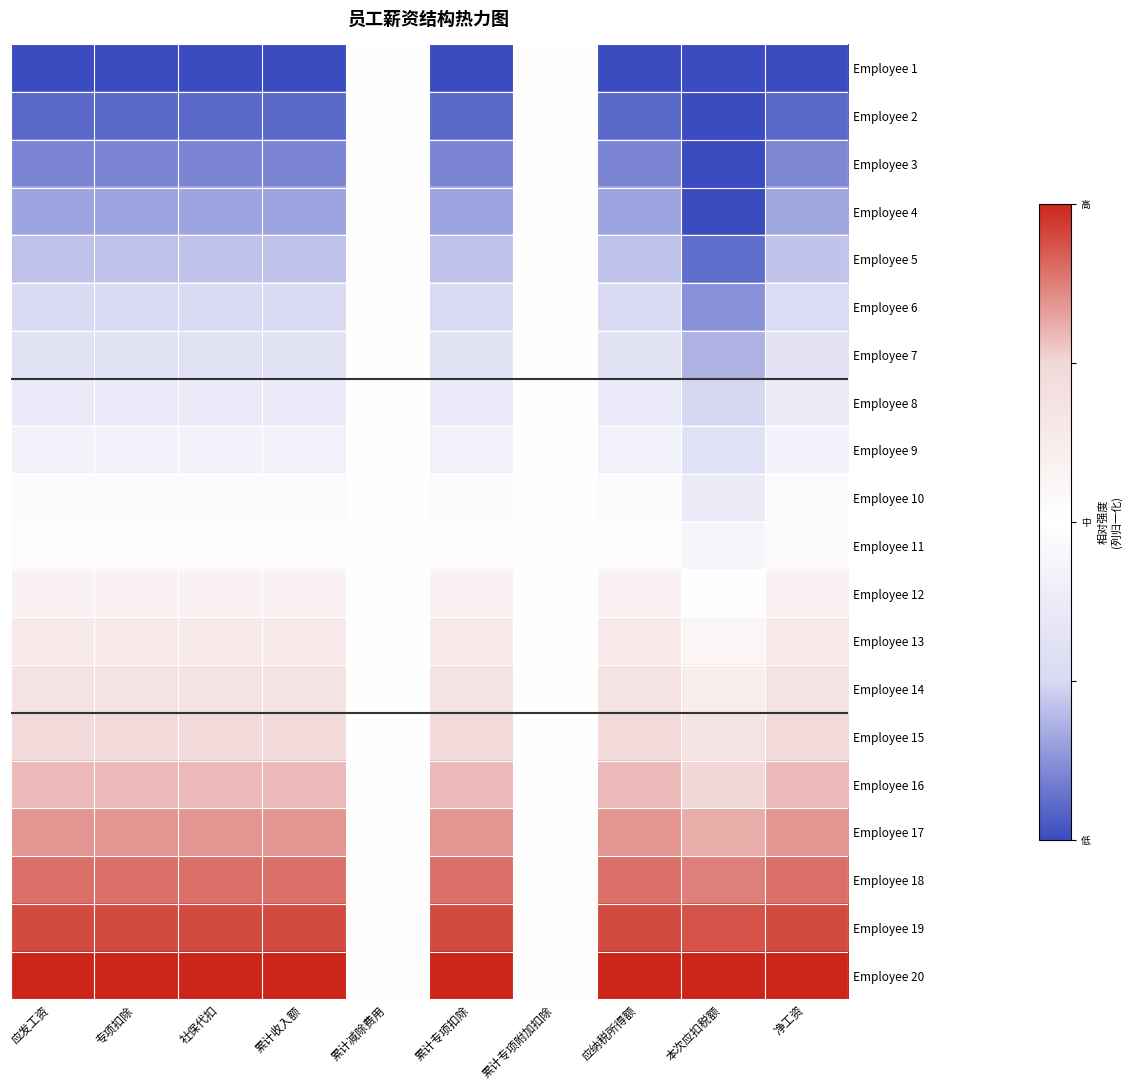

Reading left to right, list all the values displayed in this chart.

Employee 1: 应发工资=-1.0	专项扣除=-1.0	社保代扣=-1.0	累计收入额=-1.0	累计减除费用=0.0	累计专项扣除=-1.0	累计专项附加扣除=0.0	应纳税所得额=-1.0	本次应扣税额=-1.0	净工资=-1.0
Employee 2: 应发工资=-0.9	专项扣除=-0.9	社保代扣=-0.9	累计收入额=-0.9	累计减除费用=0.0	累计专项扣除=-0.9	累计专项附加扣除=0.0	应纳税所得额=-0.9	本次应扣税额=-1.0	净工资=-0.9
Employee 3: 应发工资=-0.8	专项扣除=-0.8	社保代扣=-0.8	累计收入额=-0.8	累计减除费用=0.0	累计专项扣除=-0.8	累计专项附加扣除=0.0	应纳税所得额=-0.8	本次应扣税额=-1.0	净工资=-0.8
Employee 4: 应发工资=-0.7	专项扣除=-0.7	社保代扣=-0.7	累计收入额=-0.7	累计减除费用=0.0	累计专项扣除=-0.7	累计专项附加扣除=0.0	应纳税所得额=-0.7	本次应扣税额=-1.0	净工资=-0.7
Employee 5: 应发工资=-0.6	专项扣除=-0.6	社保代扣=-0.6	累计收入额=-0.6	累计减除费用=0.0	累计专项扣除=-0.6	累计专项附加扣除=0.0	应纳税所得额=-0.6	本次应扣税额=-0.9	净工资=-0.6
Employee 6: 应发工资=-0.5	专项扣除=-0.5	社保代扣=-0.5	累计收入额=-0.5	累计减除费用=0.0	累计专项扣除=-0.5	累计专项附加扣除=0.0	应纳税所得额=-0.5	本次应扣税额=-0.8	净工资=-0.5
Employee 7: 应发工资=-0.4	专项扣除=-0.4	社保代扣=-0.4	累计收入额=-0.4	累计减除费用=0.0	累计专项扣除=-0.4	累计专项附加扣除=0.0	应纳税所得额=-0.4	本次应扣税额=-0.6	净工资=-0.4
Employee 8: 应发工资=-0.3	专项扣除=-0.3	社保代扣=-0.3	累计收入额=-0.3	累计减除费用=0.0	累计专项扣除=-0.3	累计专项附加扣除=0.0	应纳税所得额=-0.3	本次应扣税额=-0.5	净工资=-0.3
Employee 9: 应发工资=-0.2	专项扣除=-0.2	社保代扣=-0.2	累计收入额=-0.2	累计减除费用=0.0	累计专项扣除=-0.2	累计专项附加扣除=0.0	应纳税所得额=-0.2	本次应扣税额=-0.4	净工资=-0.2
Employee 10: 应发工资=-0.1	专项扣除=-0.1	社保代扣=-0.1	累计收入额=-0.1	累计减除费用=0.0	累计专项扣除=-0.1	累计专项附加扣除=0.0	应纳税所得额=-0.1	本次应扣税额=-0.3	净工资=-0.0
Employee 11: 应发工资=0.1	专项扣除=0.1	社保代扣=0.1	累计收入额=0.1	累计减除费用=0.0	累计专项扣除=0.1	累计专项附加扣除=0.0	应纳税所得额=0.1	本次应扣税额=-0.1	净工资=0.1
Employee 12: 应发工资=0.2	专项扣除=0.2	社保代扣=0.2	累计收入额=0.2	累计减除费用=0.0	累计专项扣除=0.2	累计专项附加扣除=0.0	应纳税所得额=0.2	本次应扣税额=-0.0	净工资=0.2
Employee 13: 应发工资=0.3	专项扣除=0.3	社保代扣=0.3	累计收入额=0.3	累计减除费用=0.0	累计专项扣除=0.3	累计专项附加扣除=0.0	应纳税所得额=0.3	本次应扣税额=0.1	净工资=0.3
Employee 14: 应发工资=0.4	专项扣除=0.4	社保代扣=0.4	累计收入额=0.4	累计减除费用=0.0	累计专项扣除=0.4	累计专项附加扣除=0.0	应纳税所得额=0.4	本次应扣税额=0.2	净工资=0.4
Employee 15: 应发工资=0.5	专项扣除=0.5	社保代扣=0.5	累计收入额=0.5	累计减除费用=0.0	累计专项扣除=0.5	累计专项附加扣除=0.0	应纳税所得额=0.5	本次应扣税额=0.4	净工资=0.5
Employee 16: 应发工资=0.6	专项扣除=0.6	社保代扣=0.6	累计收入额=0.6	累计减除费用=0.0	累计专项扣除=0.6	累计专项附加扣除=0.0	应纳税所得额=0.6	本次应扣税额=0.5	净工资=0.6
Employee 17: 应发工资=0.7	专项扣除=0.7	社保代扣=0.7	累计收入额=0.7	累计减除费用=0.0	累计专项扣除=0.7	累计专项附加扣除=0.0	应纳税所得额=0.7	本次应扣税额=0.6	净工资=0.7
Employee 18: 应发工资=0.8	专项扣除=0.8	社保代扣=0.8	累计收入额=0.8	累计减除费用=0.0	累计专项扣除=0.8	累计专项附加扣除=0.0	应纳税所得额=0.8	本次应扣税额=0.7	净工资=0.8
Employee 19: 应发工资=0.9	专项扣除=0.9	社保代扣=0.9	累计收入额=0.9	累计减除费用=0.0	累计专项扣除=0.9	累计专项附加扣除=0.0	应纳税所得额=0.9	本次应扣税额=0.9	净工资=0.9
Employee 20: 应发工资=1.0	专项扣除=1.0	社保代扣=1.0	累计收入额=1.0	累计减除费用=0.0	累计专项扣除=1.0	累计专项附加扣除=0.0	应纳税所得额=1.0	本次应扣税额=1.0	净工资=1.0